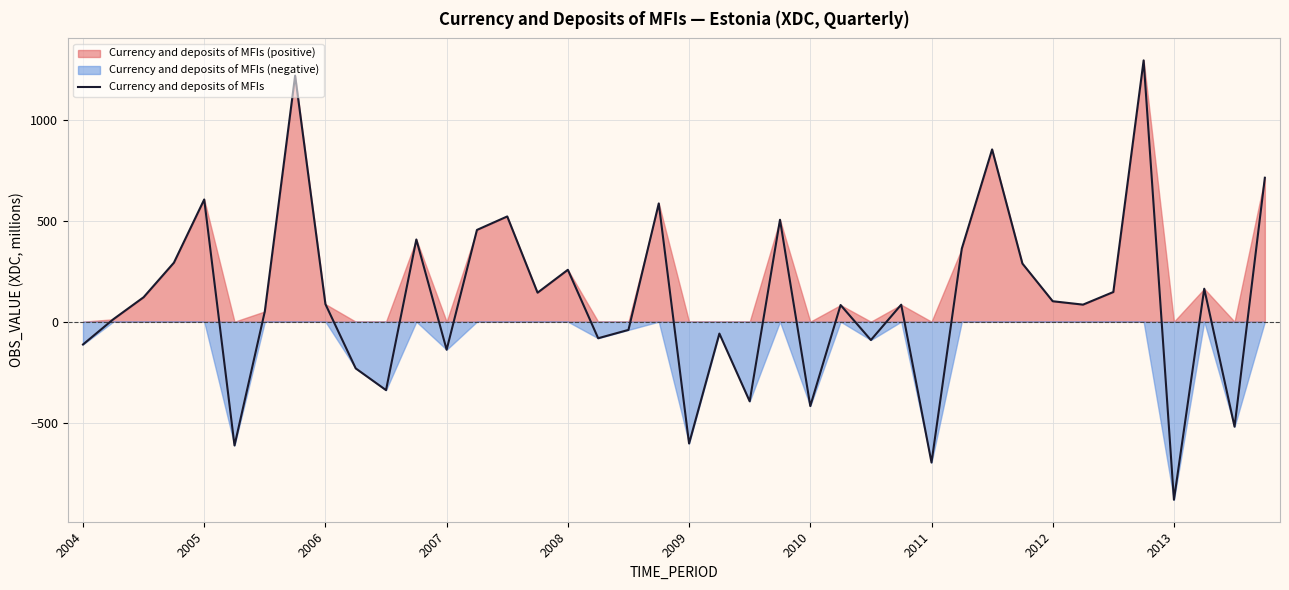

How many lines are shown in the chart?

1